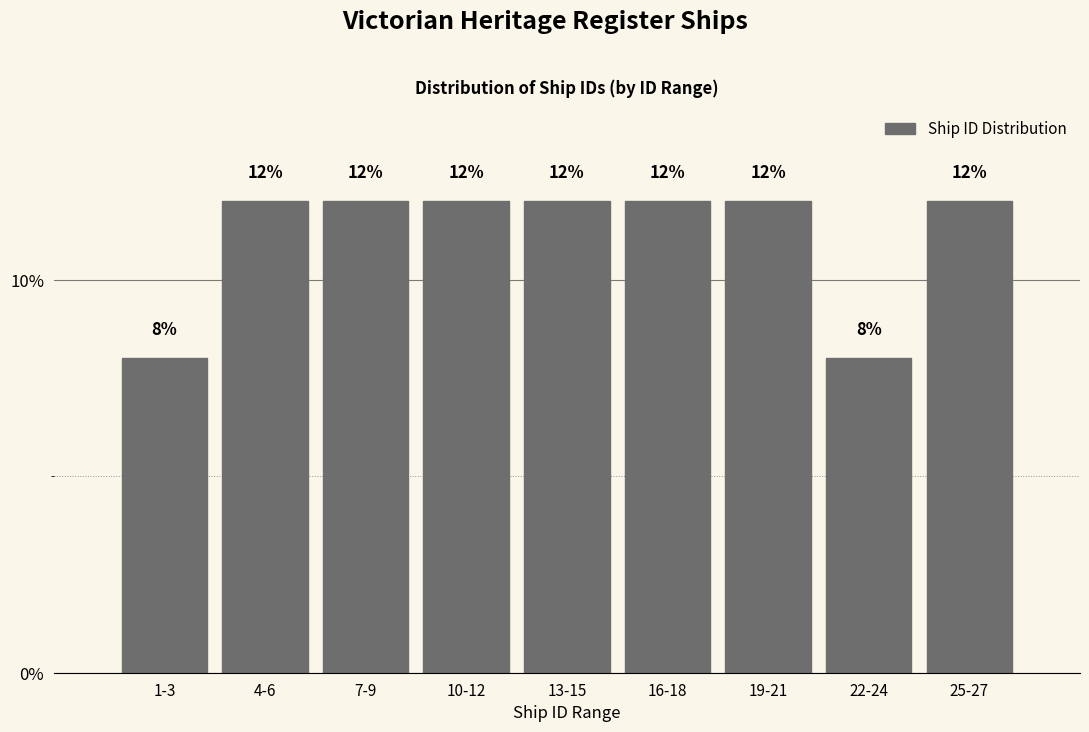

Reading left to right, extract all data points from this chart.

1-3=8	4-6=12	7-9=12	10-12=12	13-15=12	16-18=12	19-21=12	22-24=8	25-27=12